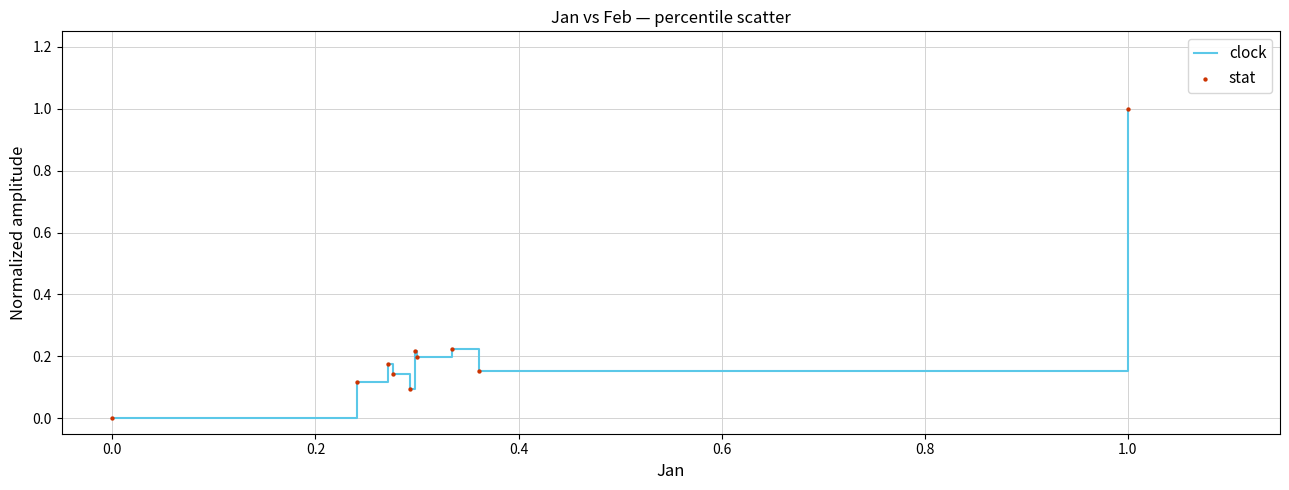

What is the greatest value displayed?

1.0